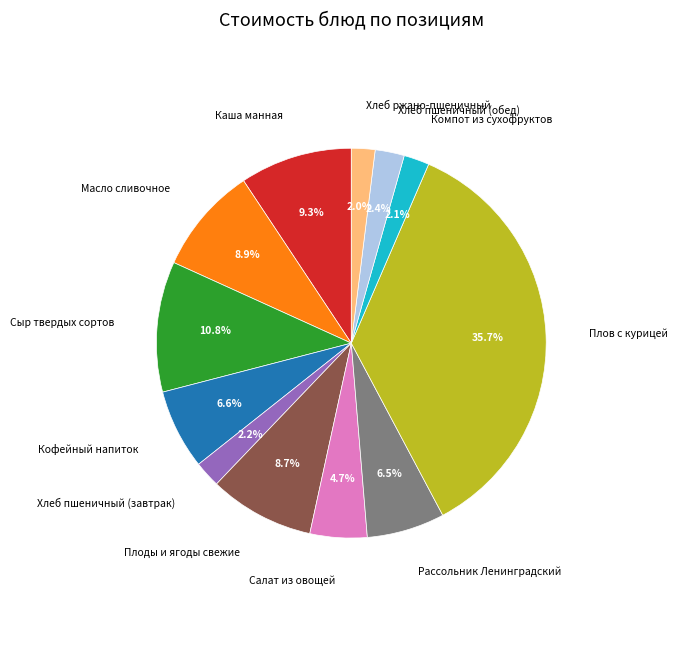

To the nearest percent, what percentage of the pie is Салат из овощей?

5%